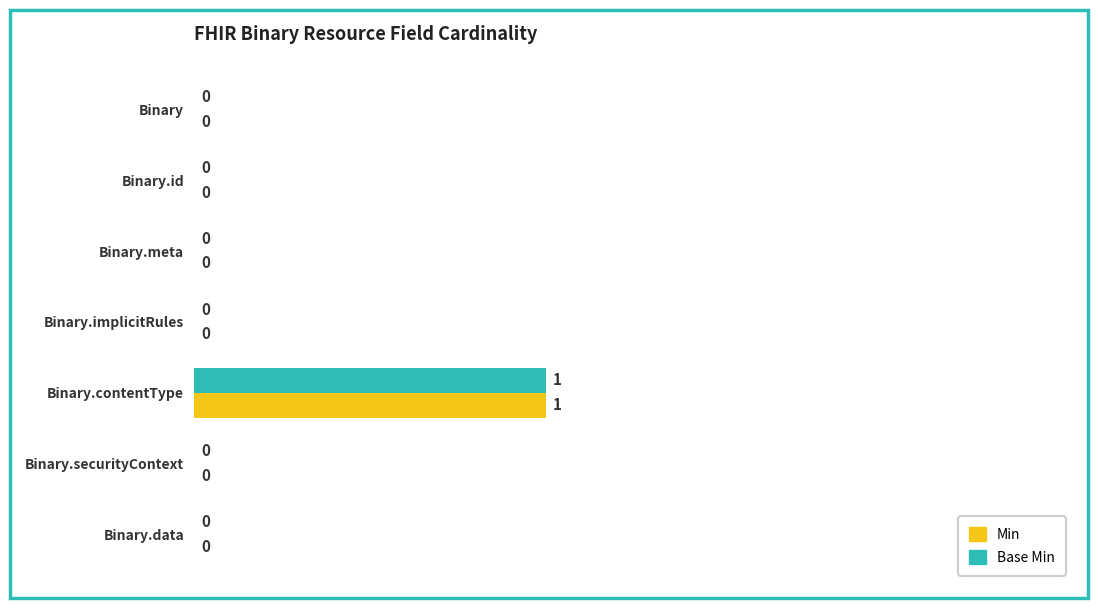

What are all the series names shown in the legend?

Min, Base Min